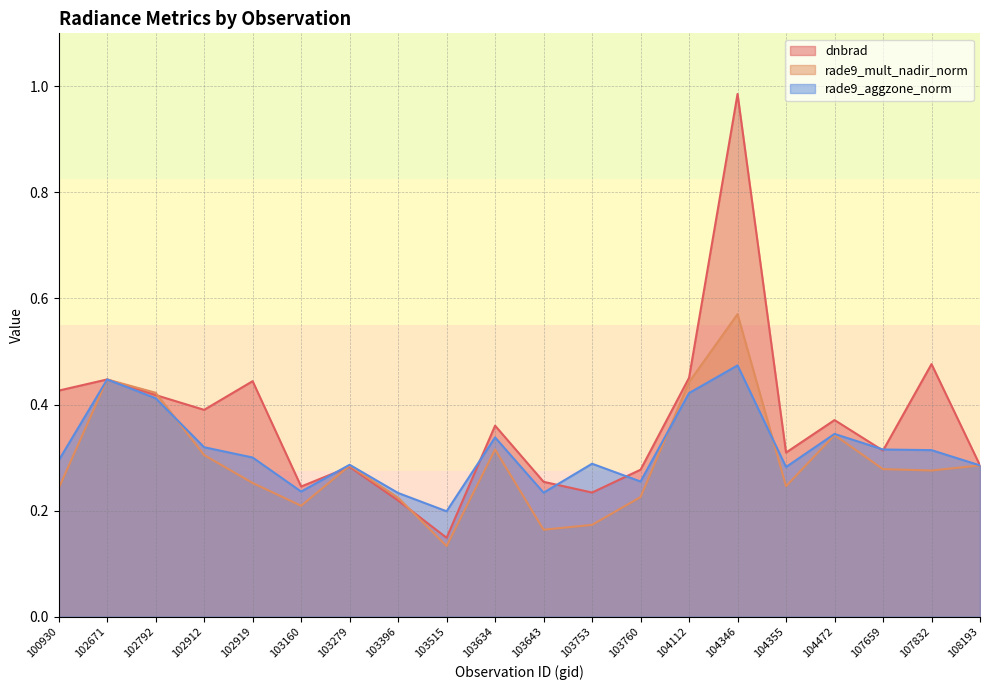

How many interior local valleys does the dnbrad series have?

6